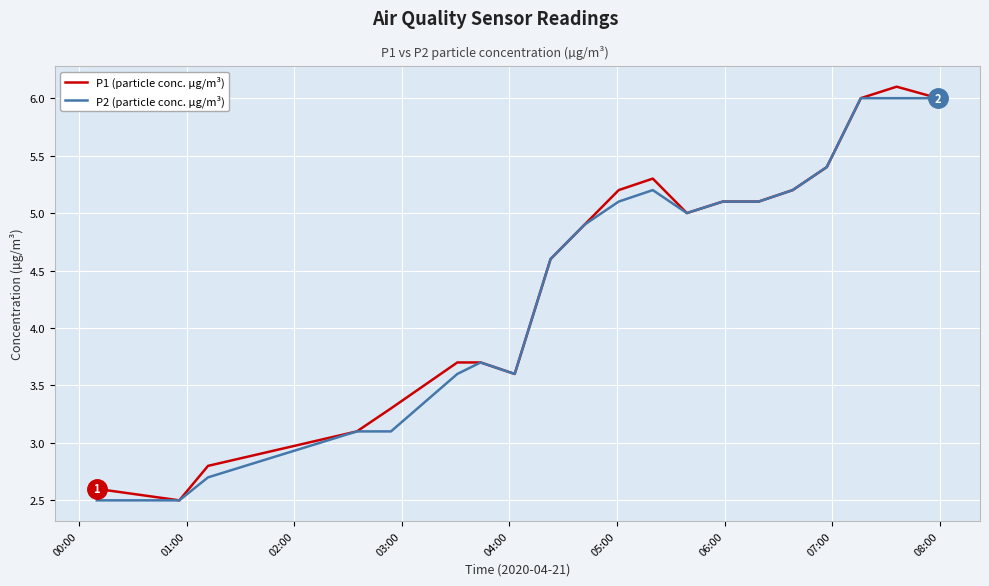

Is this an area chart (filled region under the line)?

No